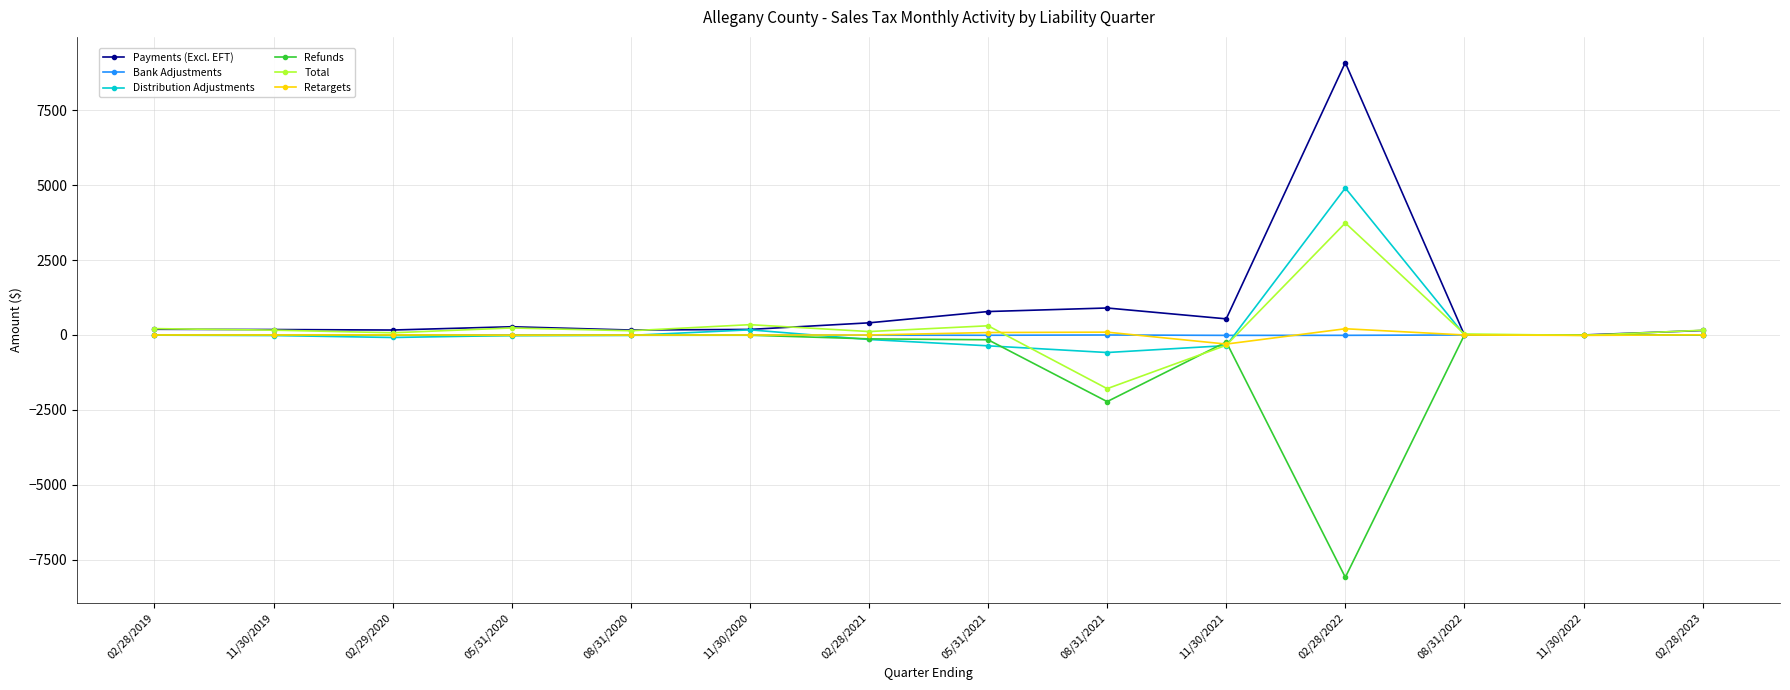

True or false: Retargets has more than 0 interior local peaks.

True